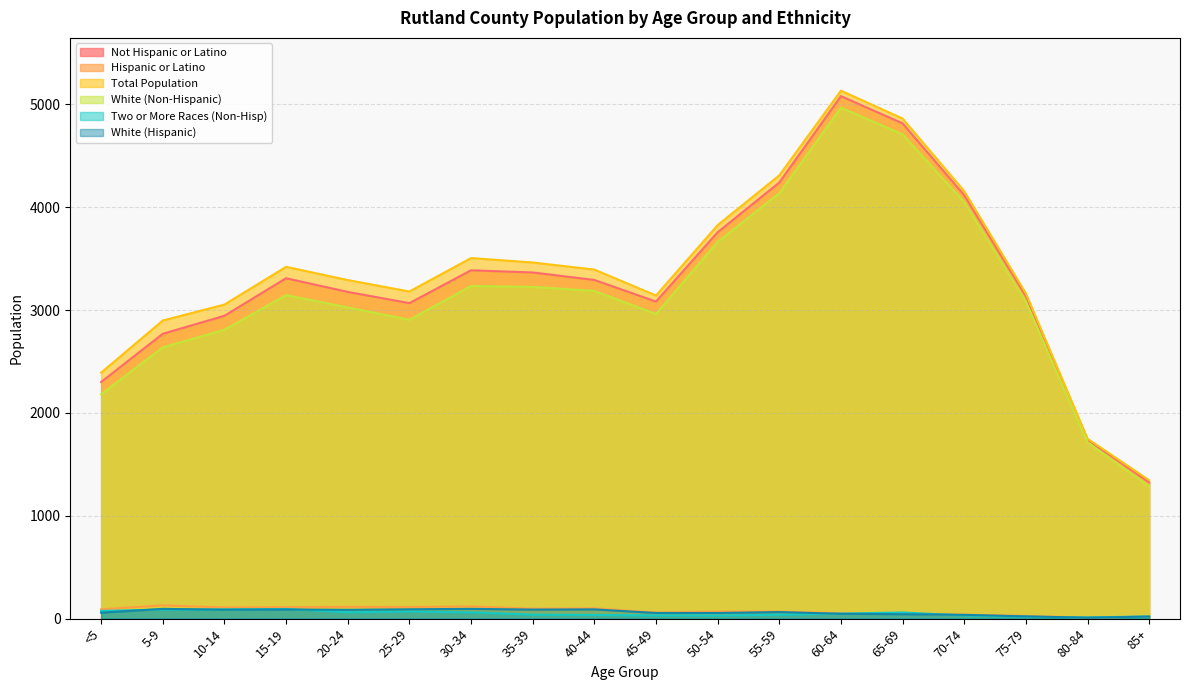

Rank the series at <5 from highest to lowest value.

Total Population, Not Hispanic or Latino, White (Non-Hispanic), Hispanic or Latino, Two or More Races (Non-Hisp), White (Hispanic)